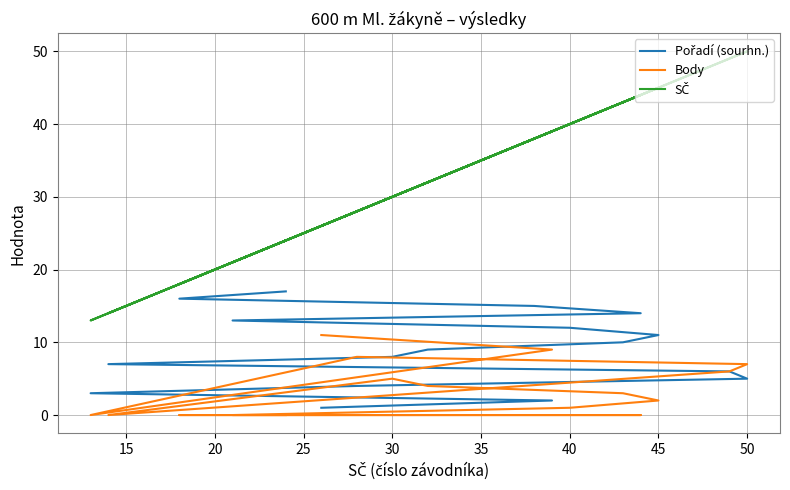

Reading left to right, list all the values displayed in this chart.

Pořadí (sourhn.): 1	2	3	4	5	6	7	8	9	10	11	12	13	14	15	16	17
Body: 11	9	0	8	7	6	0	5	4	3	2	1	0	0	0	0	0
SČ: 26	39	13	28	50	49	14	30	32	43	45	40	21	44	38	18	24